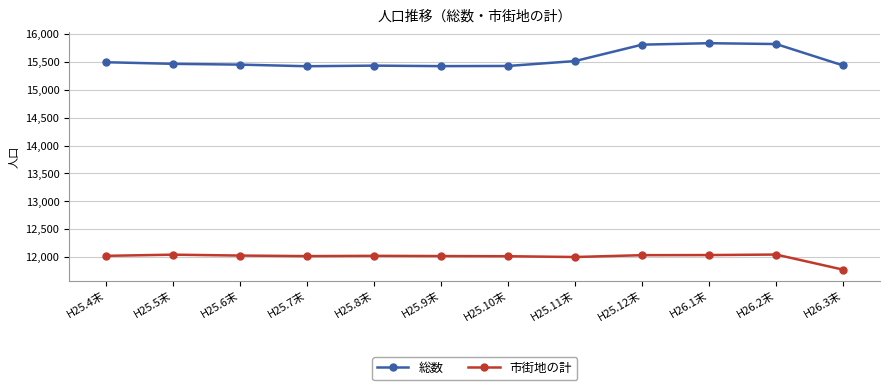

What is the sum of all 市街地の計 values?

144054